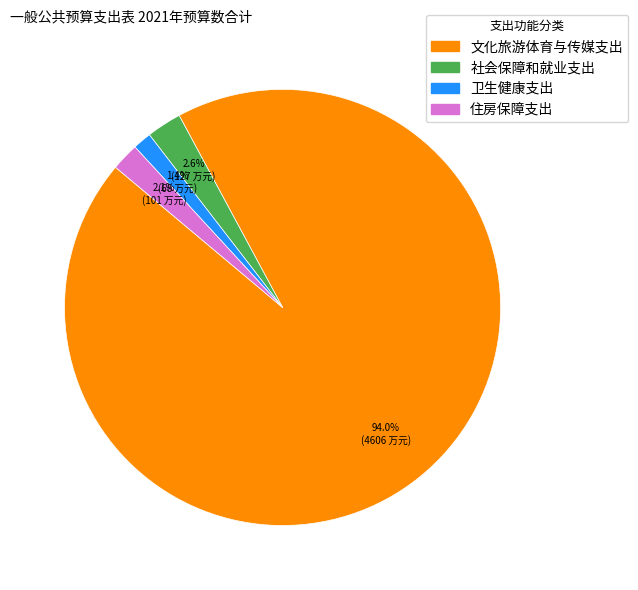

How many slices are in this pie chart?

4